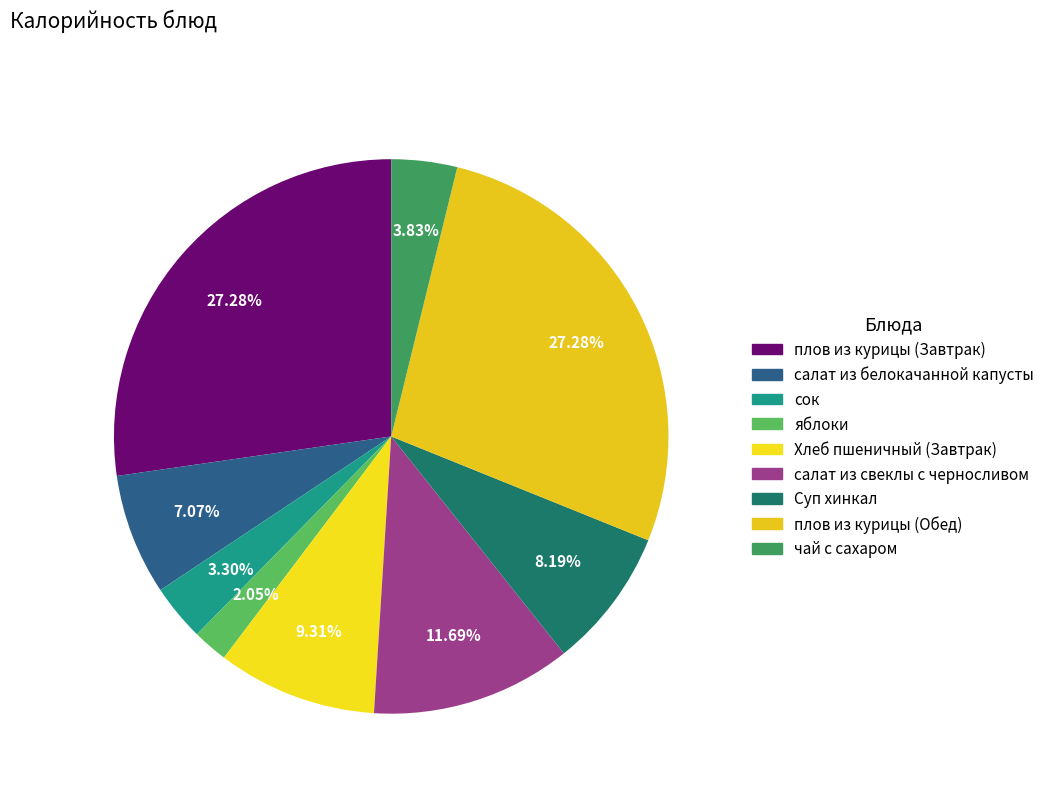

What percentage do салат из белокачанной капусты and салат из свеклы с черносливом together represent?

18.8%